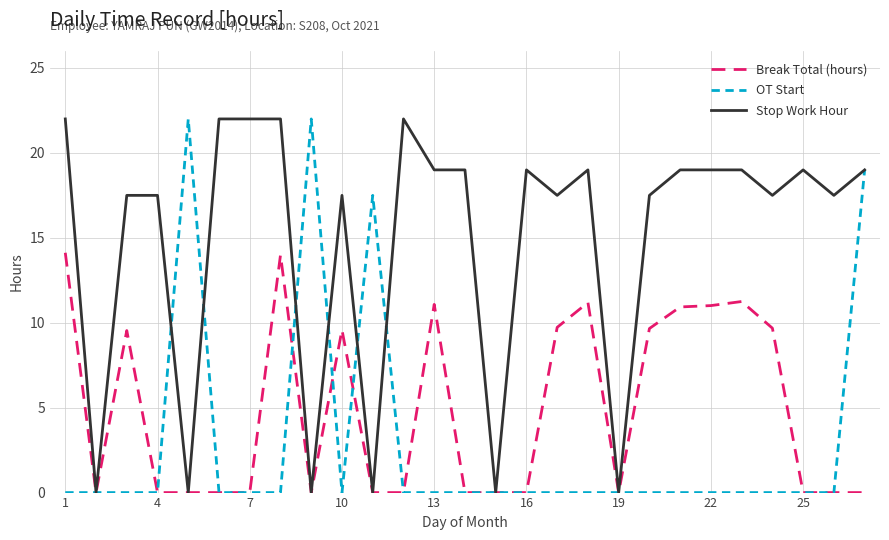

At how many categories does at least one series exceed 4?

24